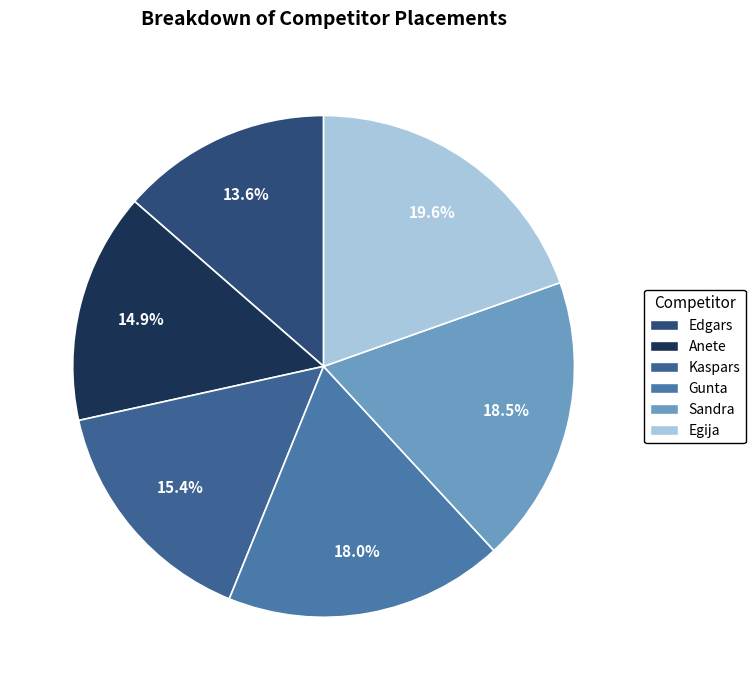

What is the smallest slice in the pie chart?

Edgars